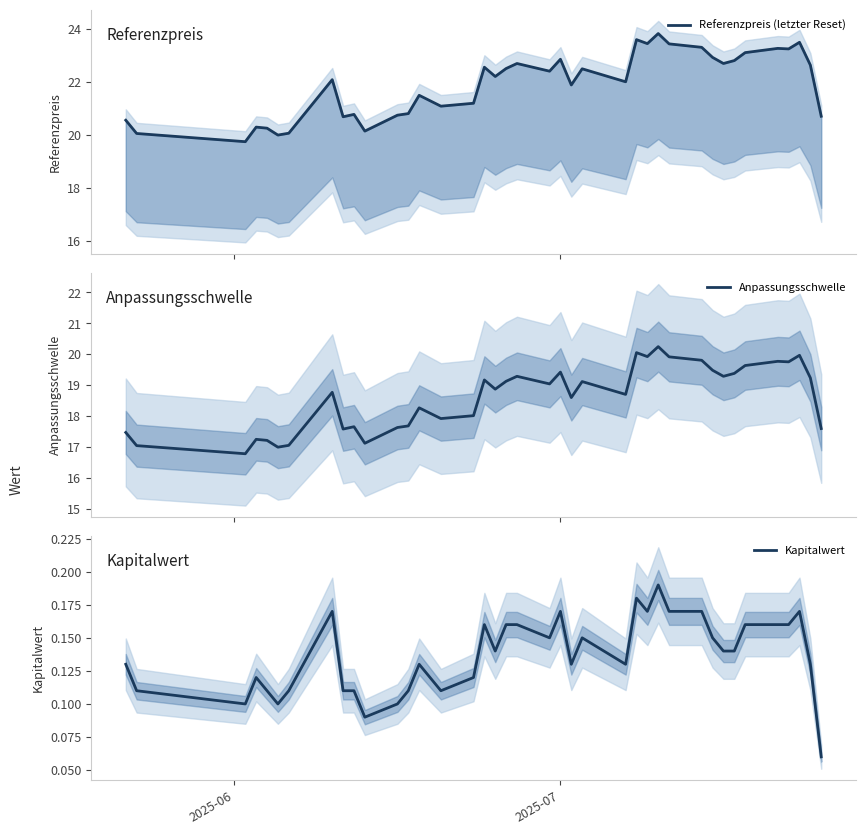

What is the minimum value for Anpassungsschwelle?

16.8